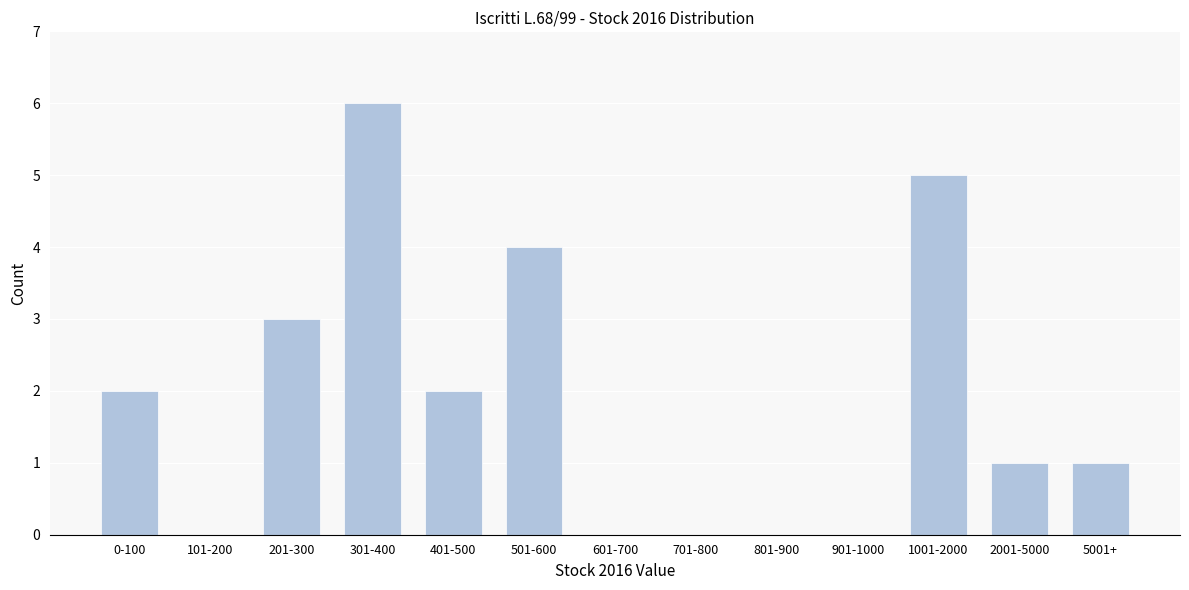

Reading left to right, extract all data points from this chart.

0-100=2	101-200=0	201-300=3	301-400=6	401-500=2	501-600=4	601-700=0	701-800=0	801-900=0	901-1000=0	1001-2000=5	2001-5000=1	5001+=1